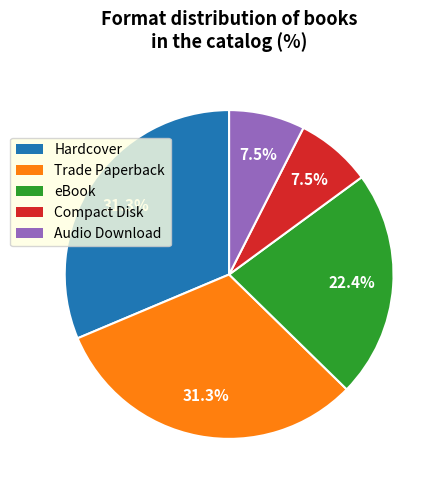

Is there any slice that represents more than half of the pie?

No